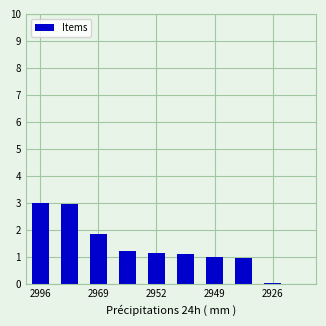

How many values are above zero?

9